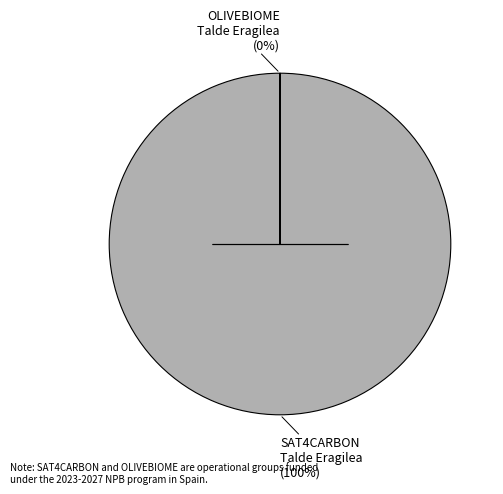

To the nearest percent, what is the average slice percentage?

50%